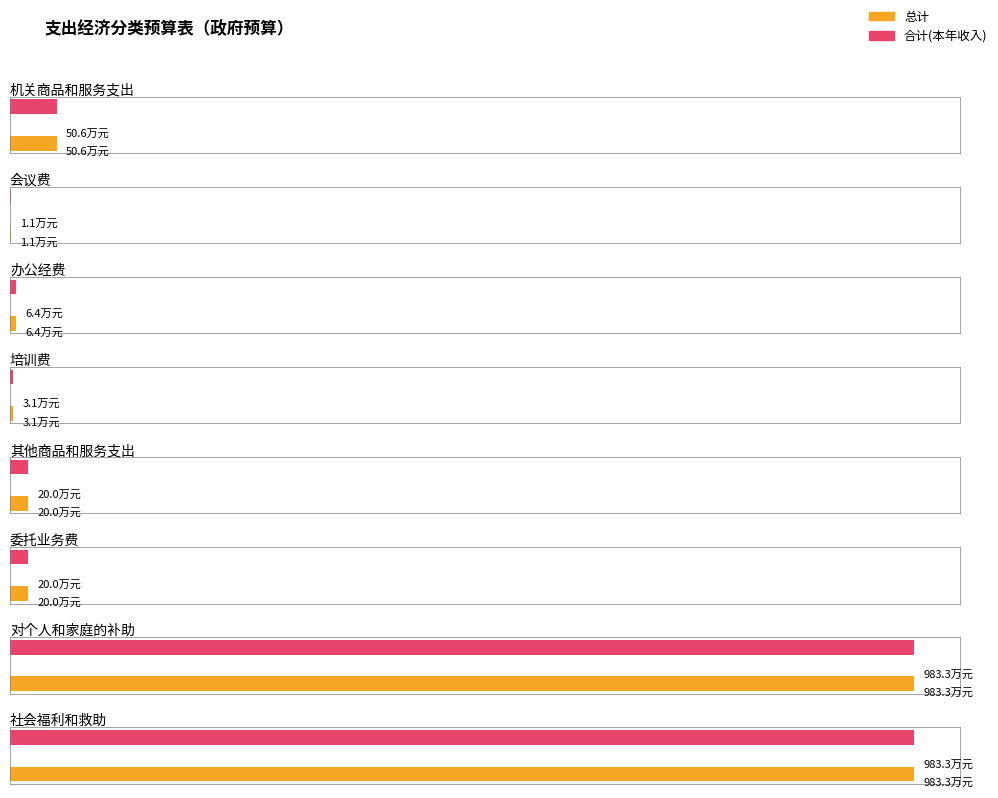

How many bars are there in total?

16